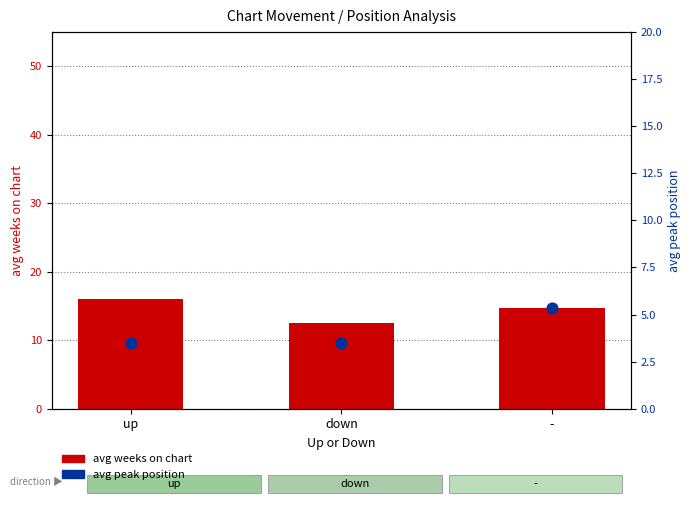

What are all the series names shown in the legend?

avg weeks on chart, avg peak position